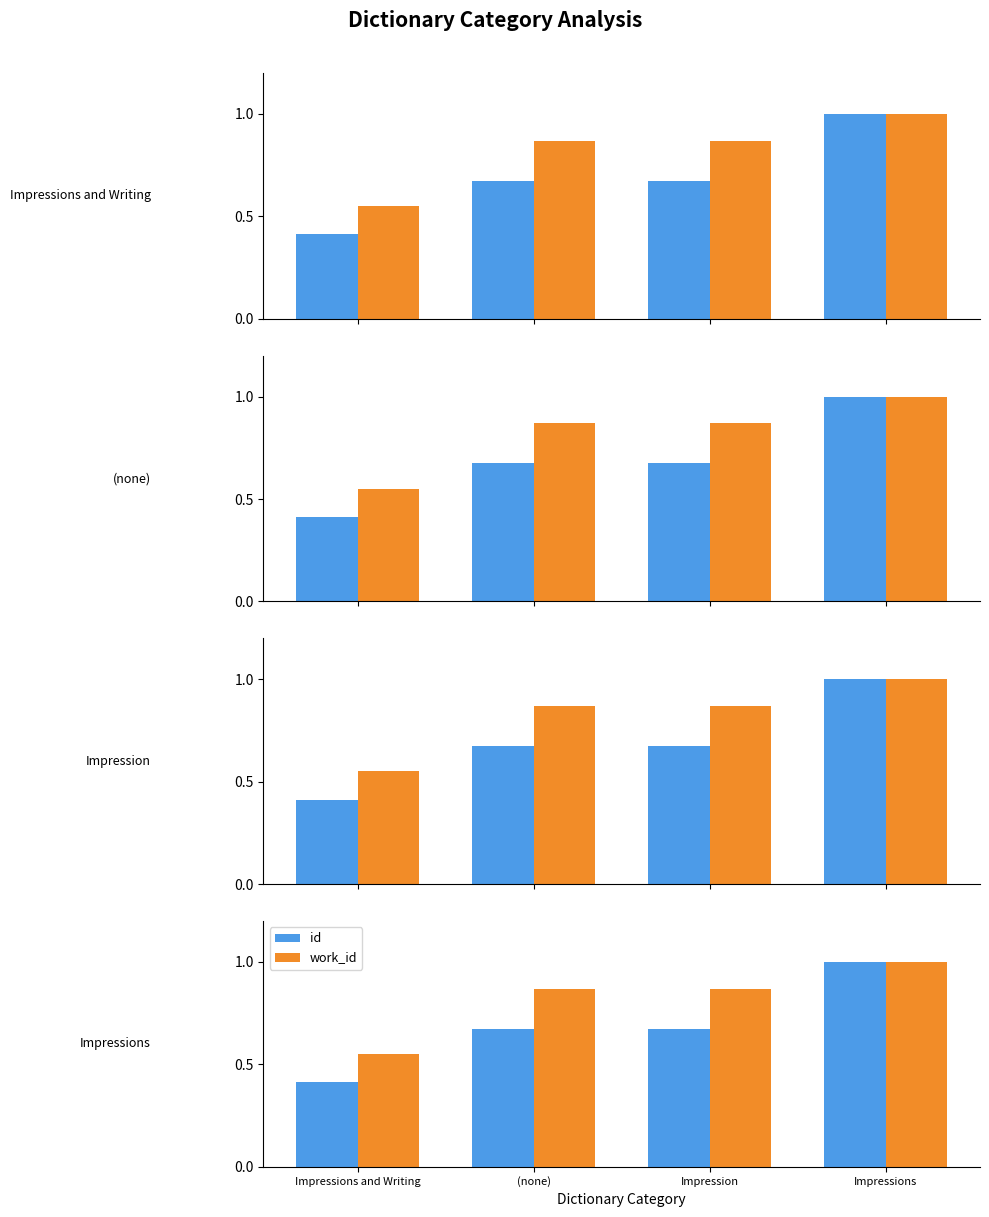

Where is id nearest to the value 0?

Impressions and Writing